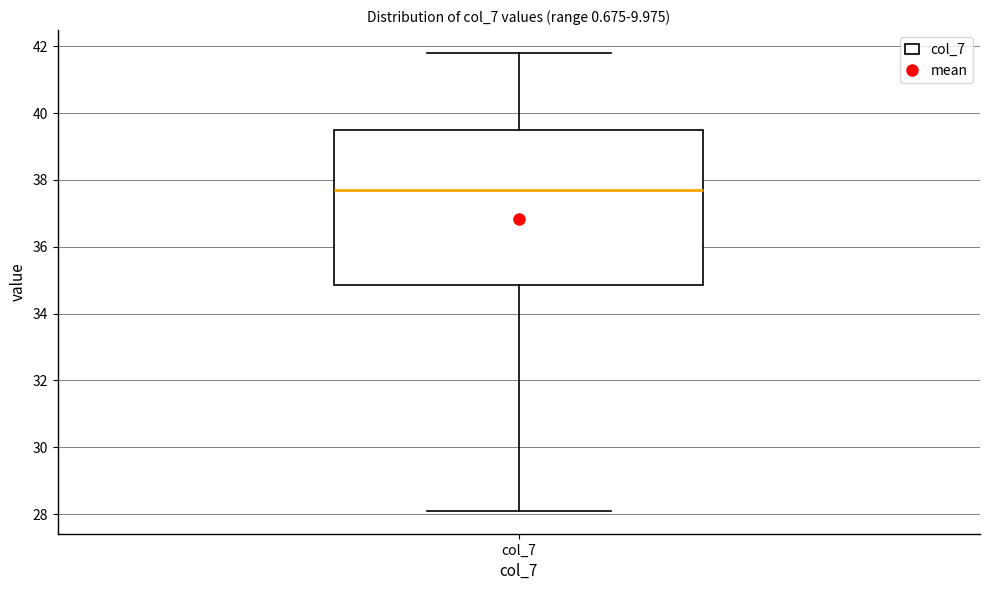

Transcribe this box plot: give where the median line is, the range the box spans, and where the two whiskers end, as read against the y-axis. The values are not printed on the chart, so give them approximately, as read against the axis.

median 37.8, box 34.8 to 39.6, whiskers 28.2 to 41.8